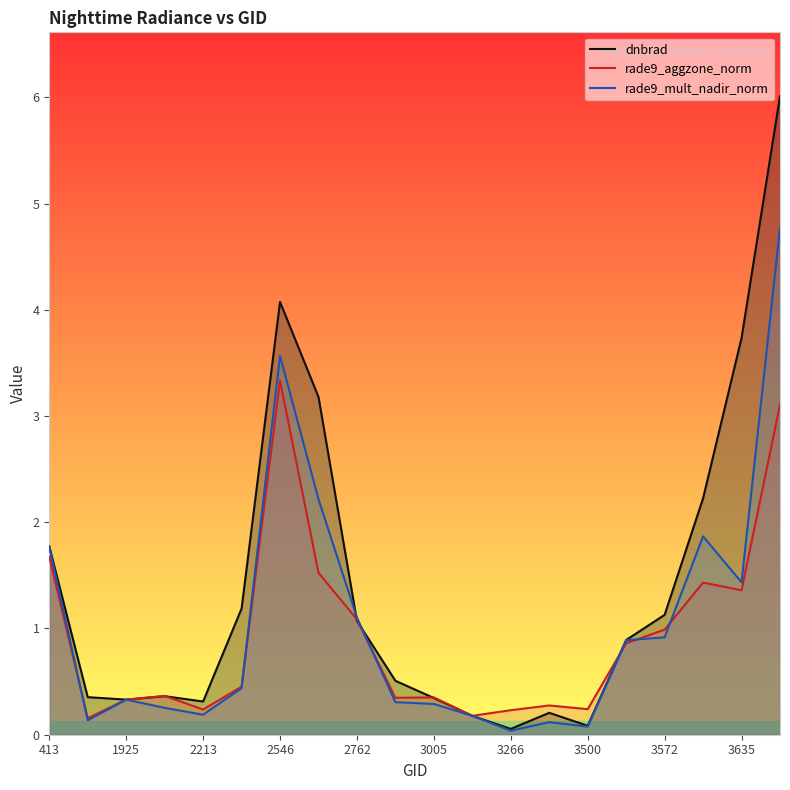

Reading left to right, extract all data points from this chart.

dnbrad: 1.8	0.4	0.3	0.4	0.3	1.2	4.1	3.2	1.1	0.5	0.3	0.2	0.1	0.2	0.1	0.9	1.1	2.2	3.7	6.0
rade9_aggzone_norm: 1.7	0.2	0.3	0.4	0.2	0.5	3.3	1.5	1.1	0.3	0.4	0.2	0.2	0.3	0.2	0.9	1.0	1.4	1.4	3.1
rade9_mult_nadir_norm: 1.8	0.1	0.3	0.3	0.2	0.4	3.6	2.2	1.1	0.3	0.3	0.2	0.0	0.1	0.1	0.9	0.9	1.9	1.4	4.8